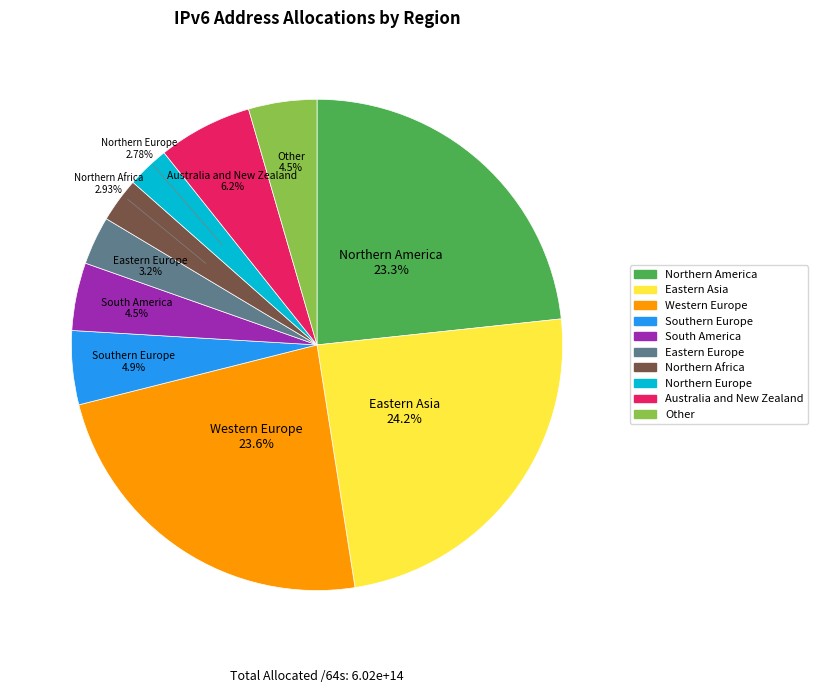

What percentage do Northern Europe and Southern Europe together represent?

7.6%